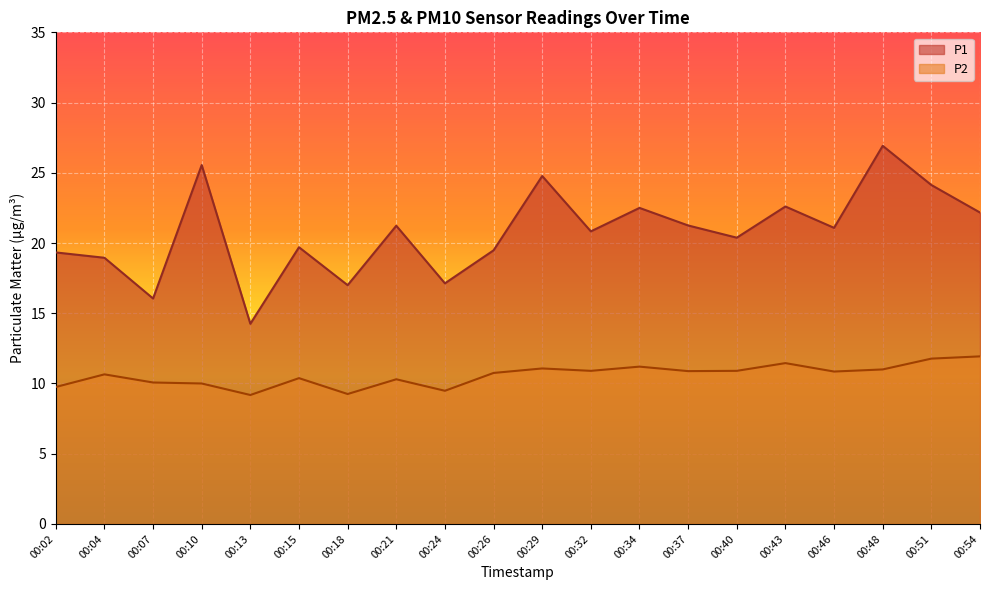

How many interior local peaks does the P1 series have?

7